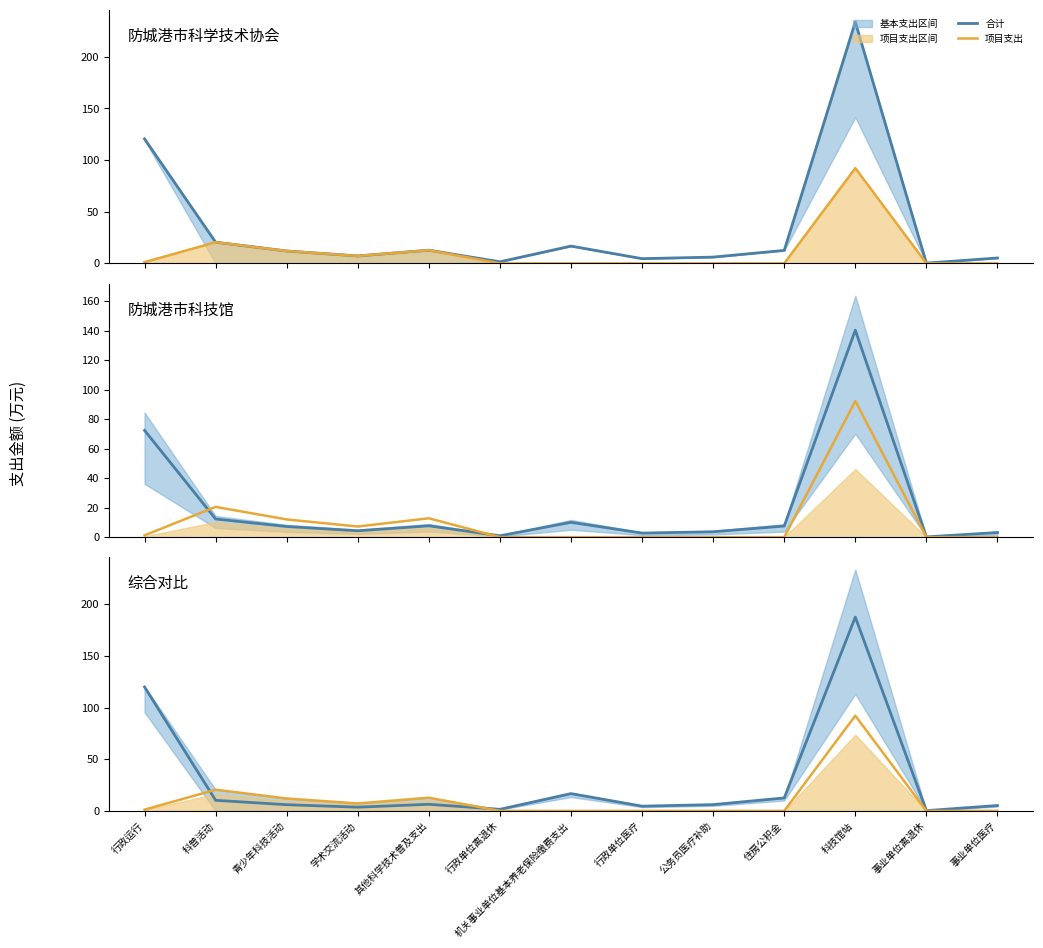

What is the spread (max minus min) of values at 事业单位离退休?

0.3